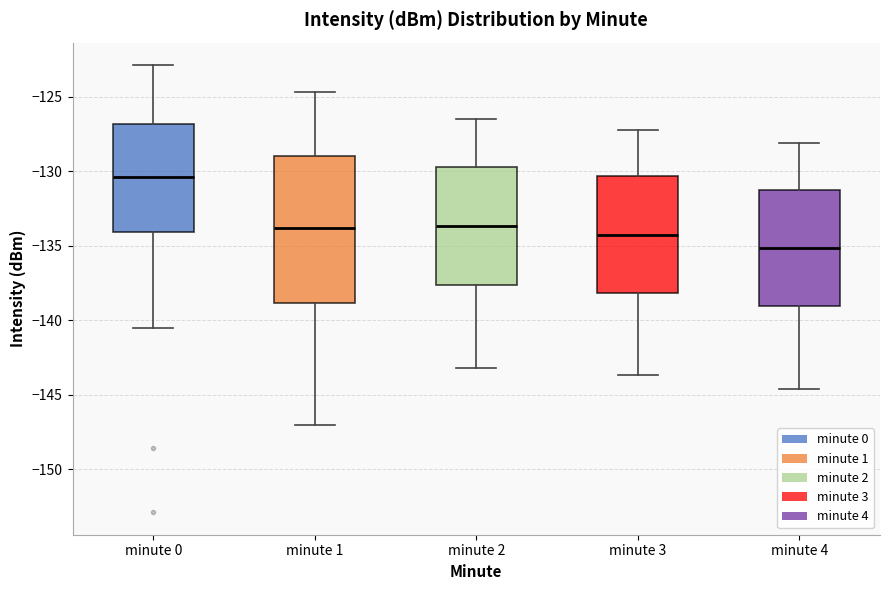

Which box has the highest median line?

minute 0